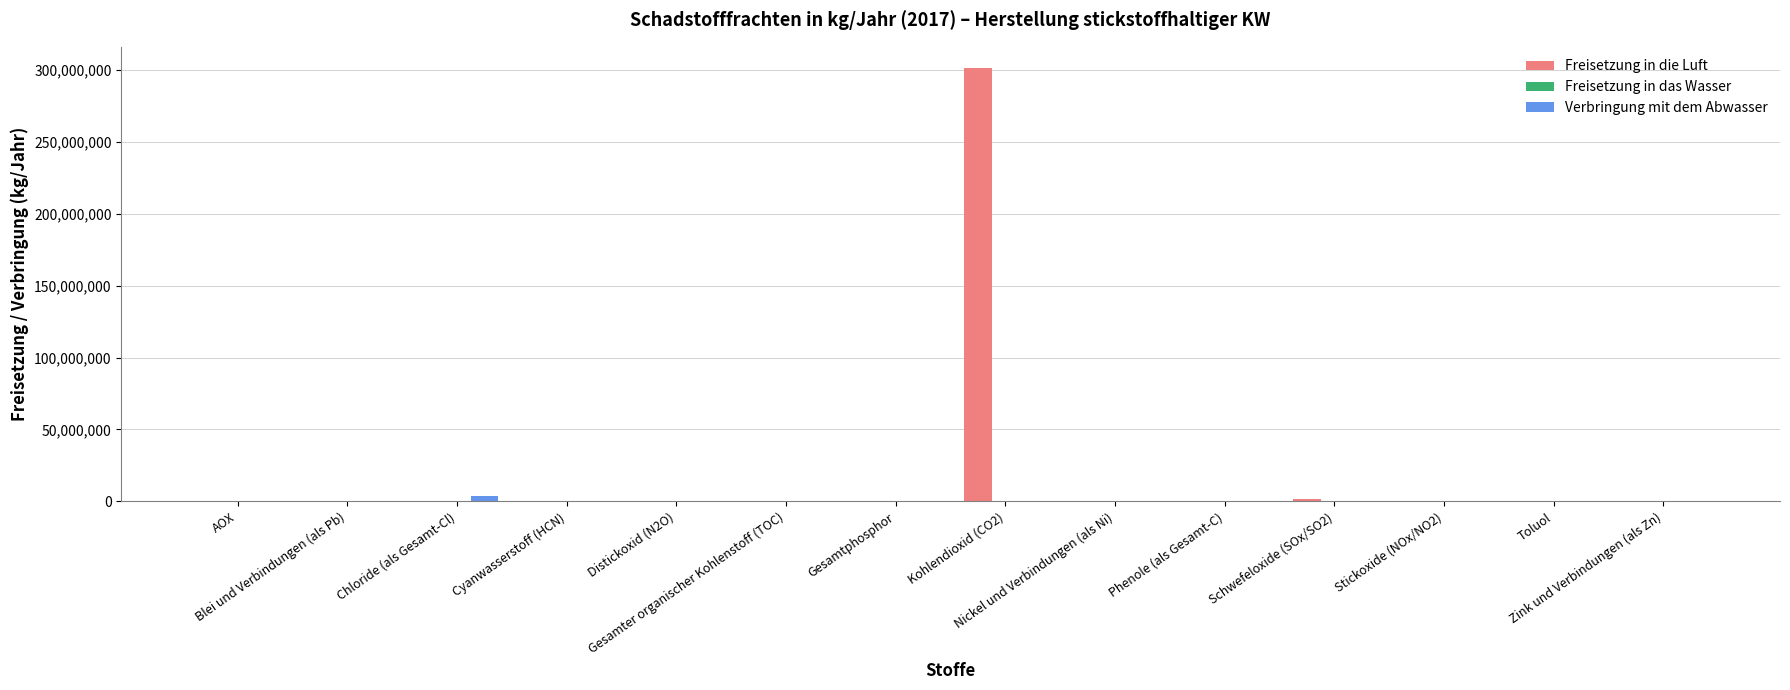

Which series has the largest total across all categories?

Freisetzung in die Luft